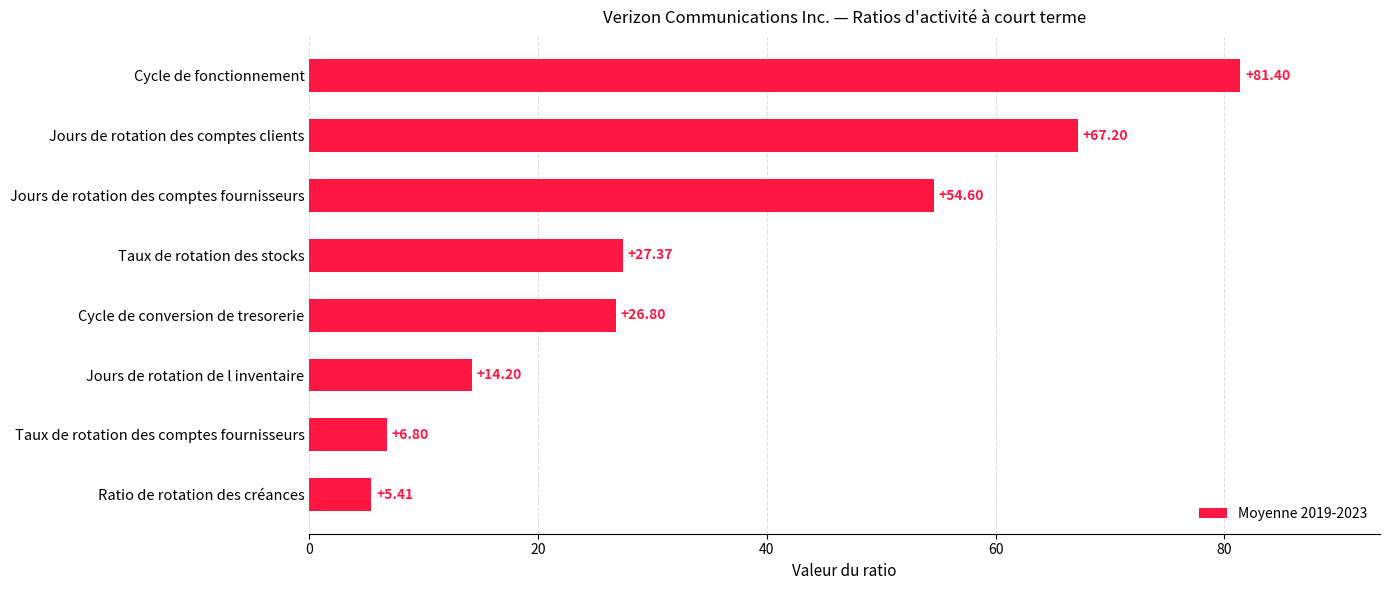

List the labels in order of value, smallest first.

Ratio de rotation des créances, Taux de rotation des comptes fournisseurs, Jours de rotation de l inventaire, Cycle de conversion de tresorerie, Taux de rotation des stocks, Jours de rotation des comptes fournisseurs, Jours de rotation des comptes clients, Cycle de fonctionnement